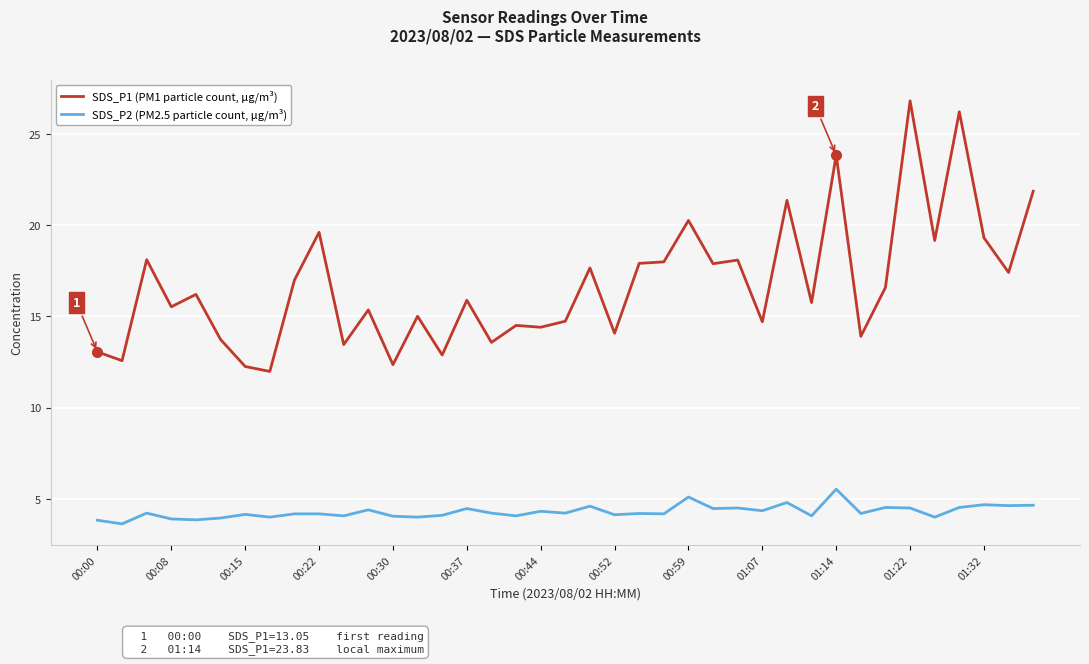

List the series in order of their overall mean, lowest first.

SDS_P2 (PM2.5 particle count, μg/m³), SDS_P1 (PM1 particle count, μg/m³)